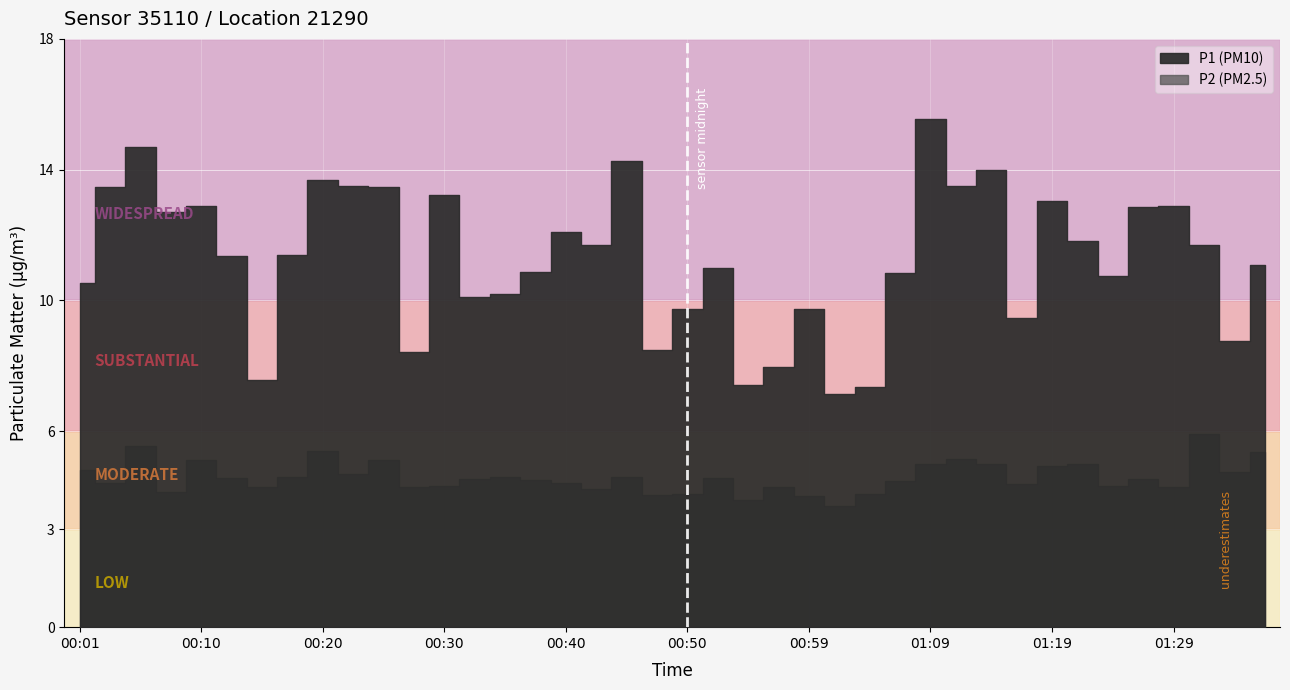

At which category does the chart reach its peak across all series?

01:09